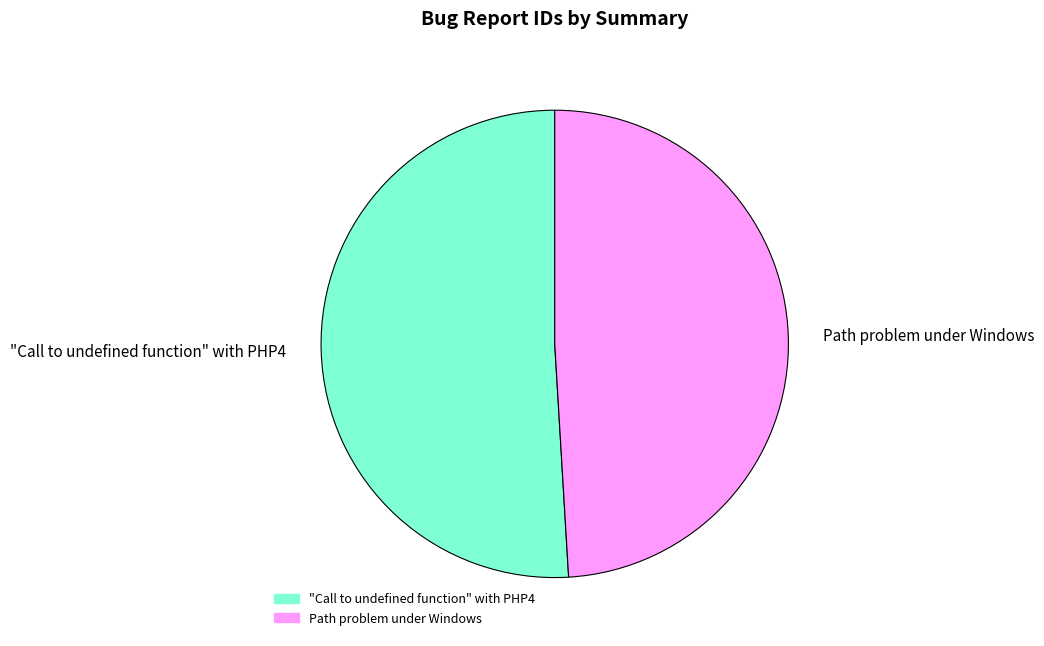

Approximately how many times larger is the value at "Call to undefined function" with PHP4 compared to Path problem under Windows?

1.0